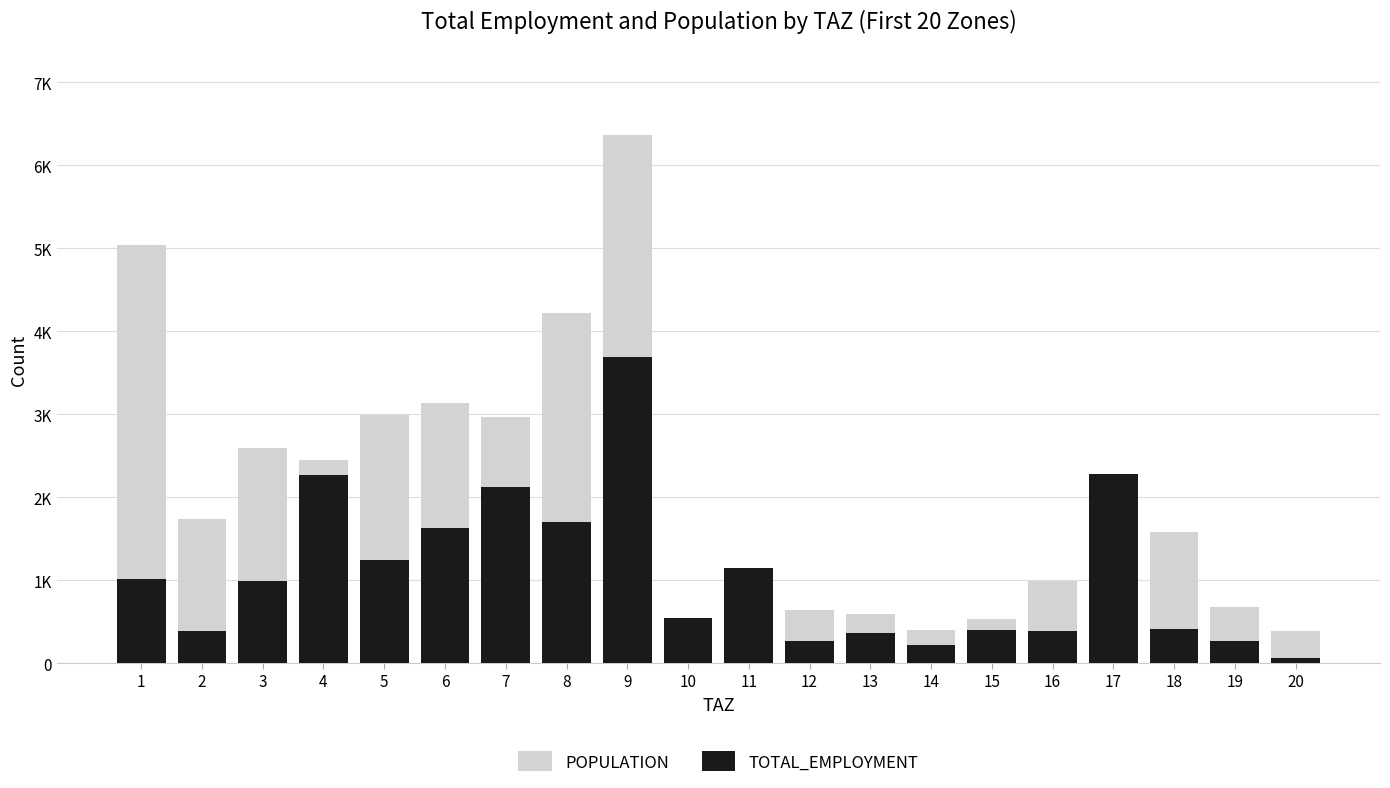

Is the value of POPULATION at 2 greater than the value of TOTAL_EMPLOYMENT at 14?

Yes